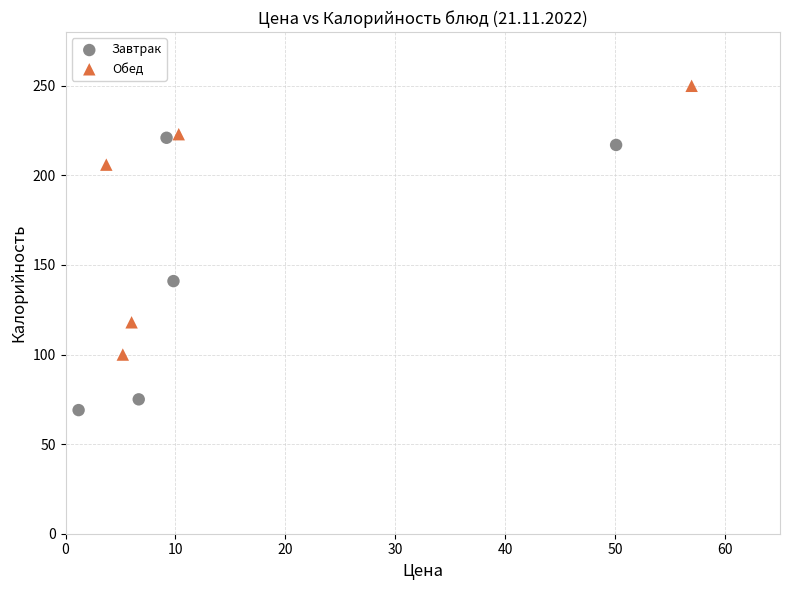

Which series reaches the maximum Y coordinate?

Обед